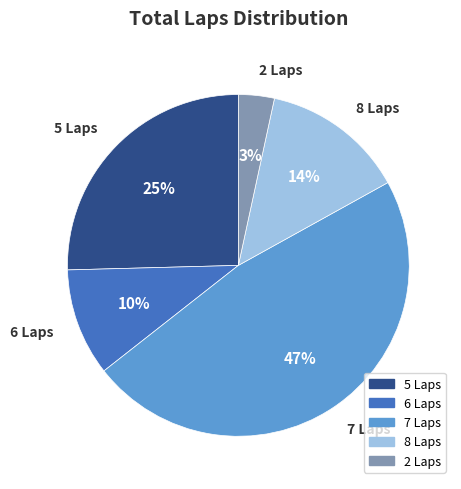

Is there a majority slice in this chart?

No